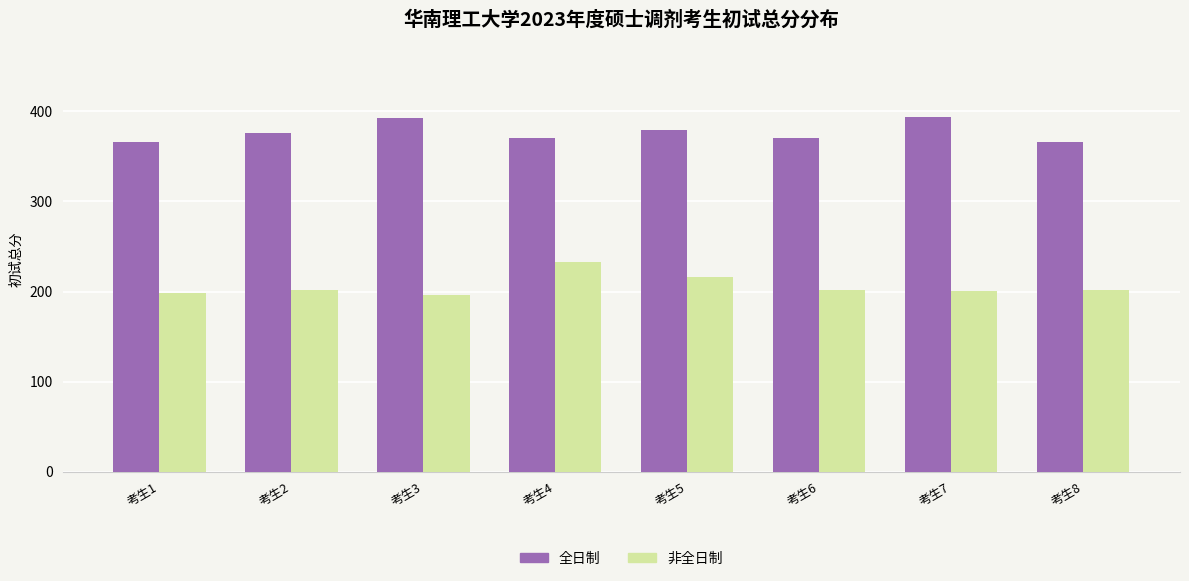

At 考生4, list the series in order from smallest to largest.

非全日制, 全日制